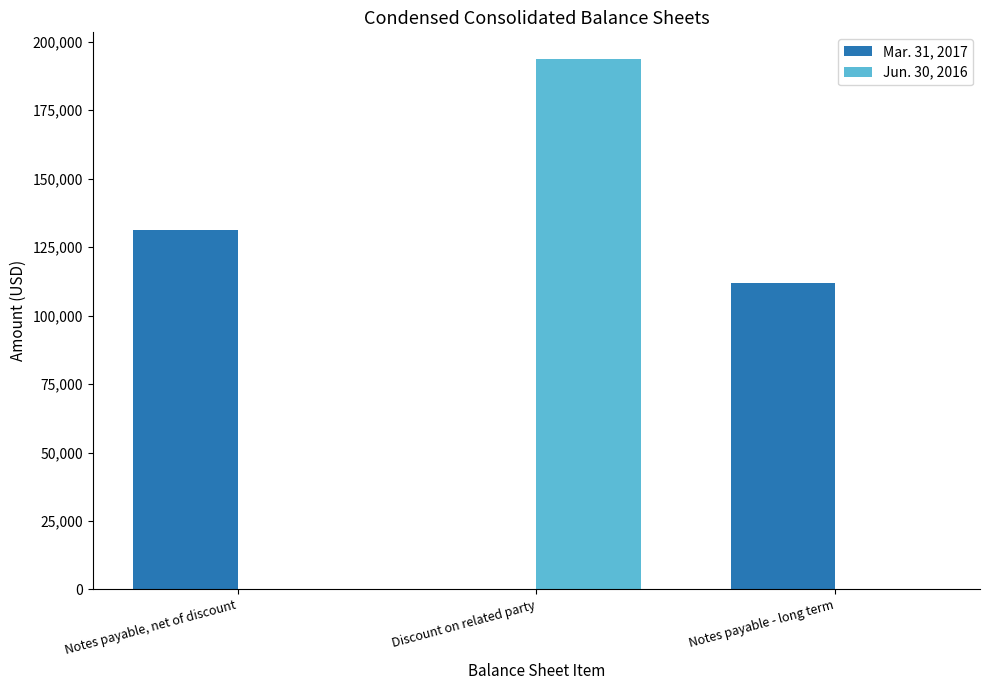

Which series changed the most between Notes payable, net of discount and Notes payable - long term?

Mar. 31, 2017